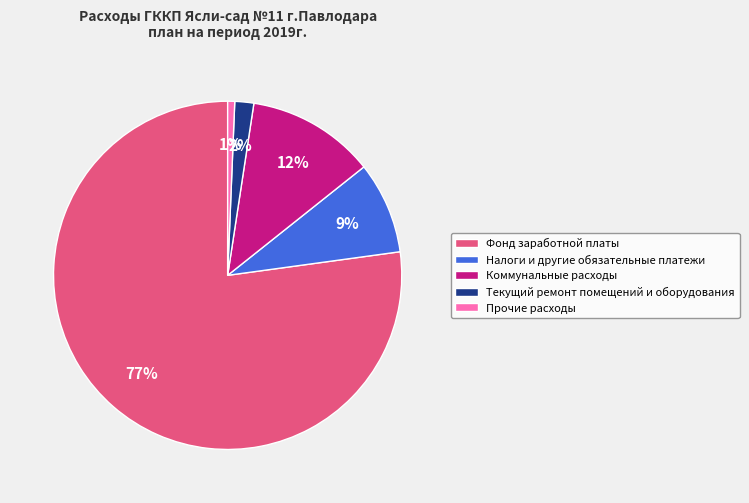

Which category has the smallest portion of the pie?

Прочие расходы